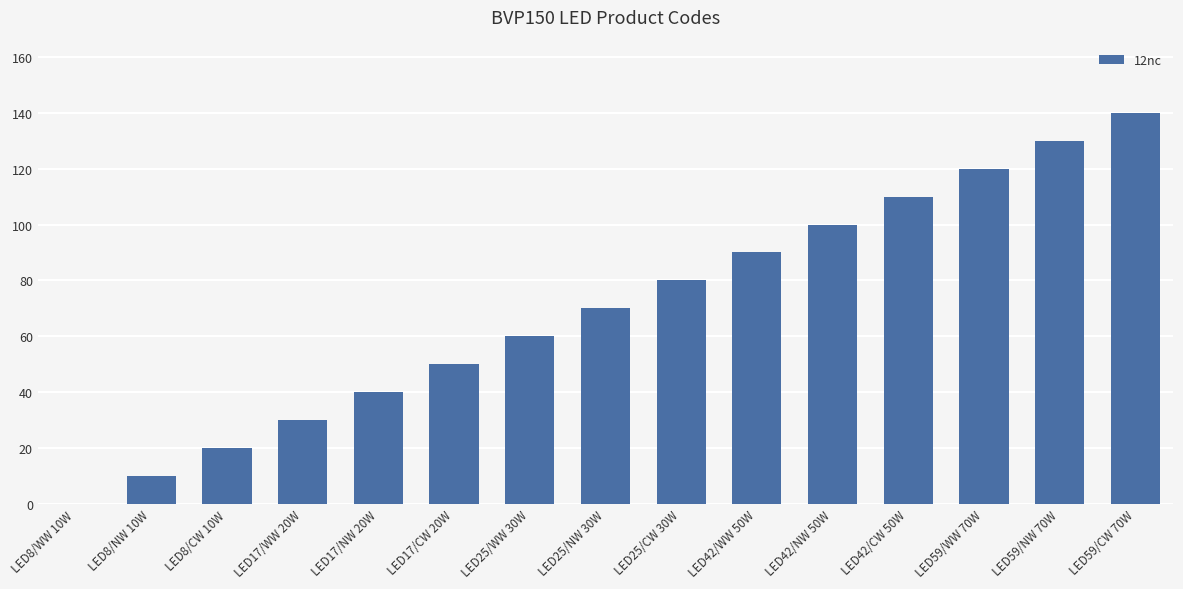

Read the value at LED59/NW 70W.

130